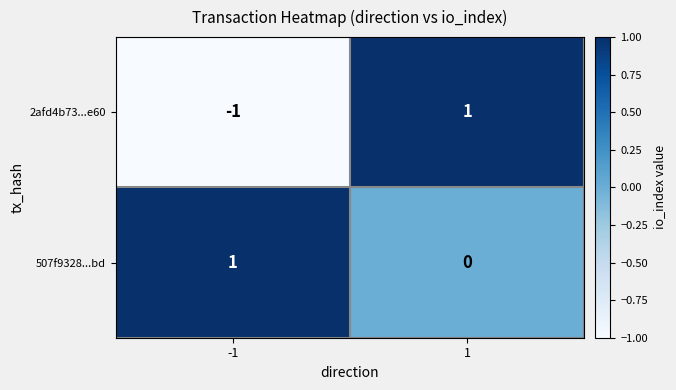

What is the total value across all series at 1?

1